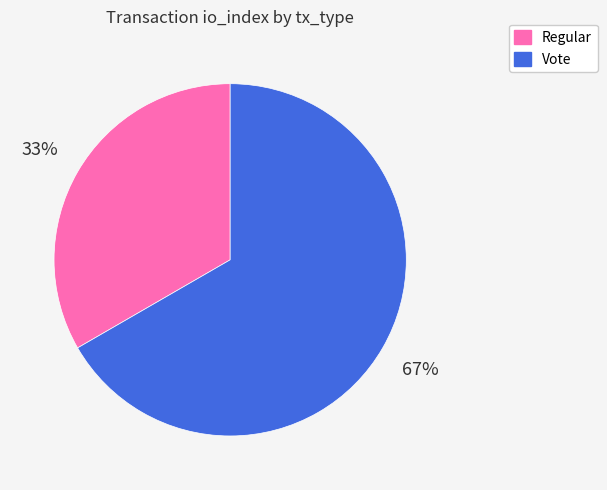

Is the sum of Regular and Vote greater than half?

Yes